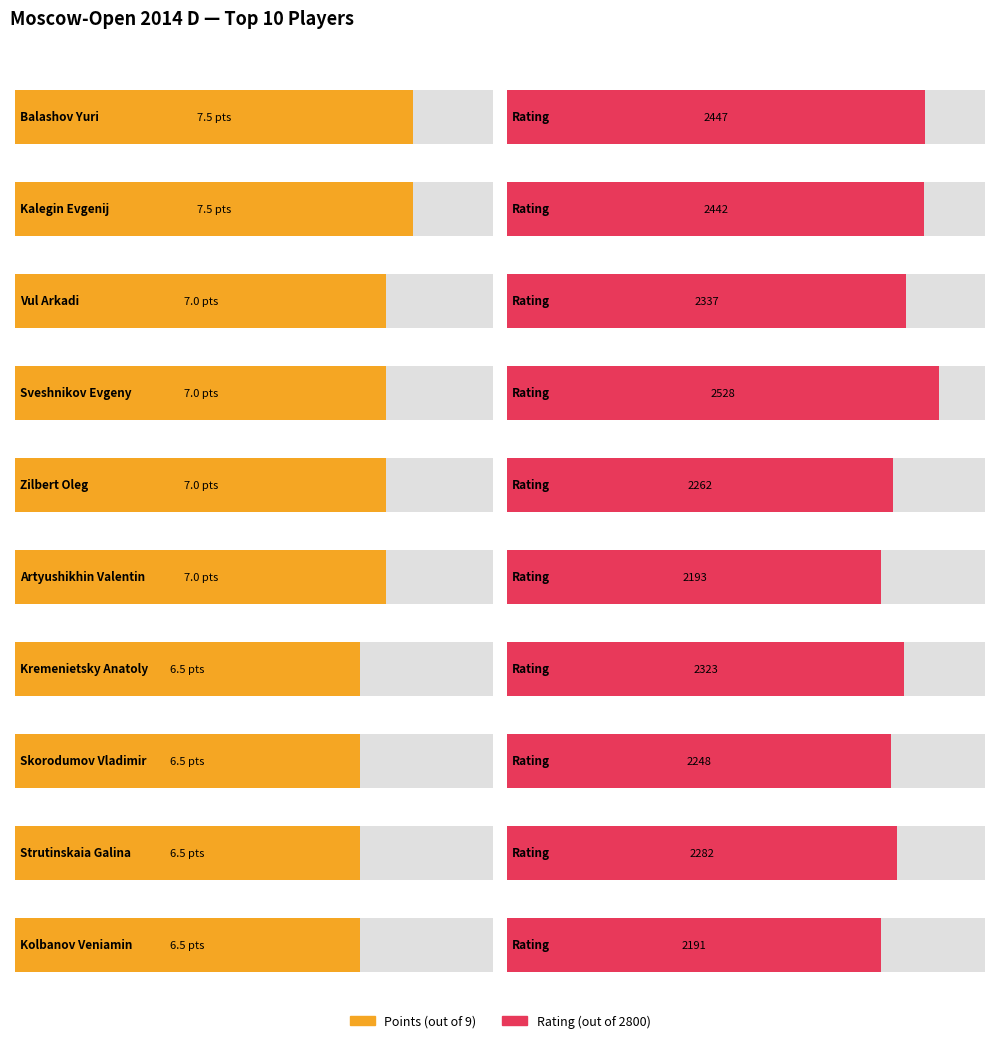

How many data points in Rating are less than 2323?

5